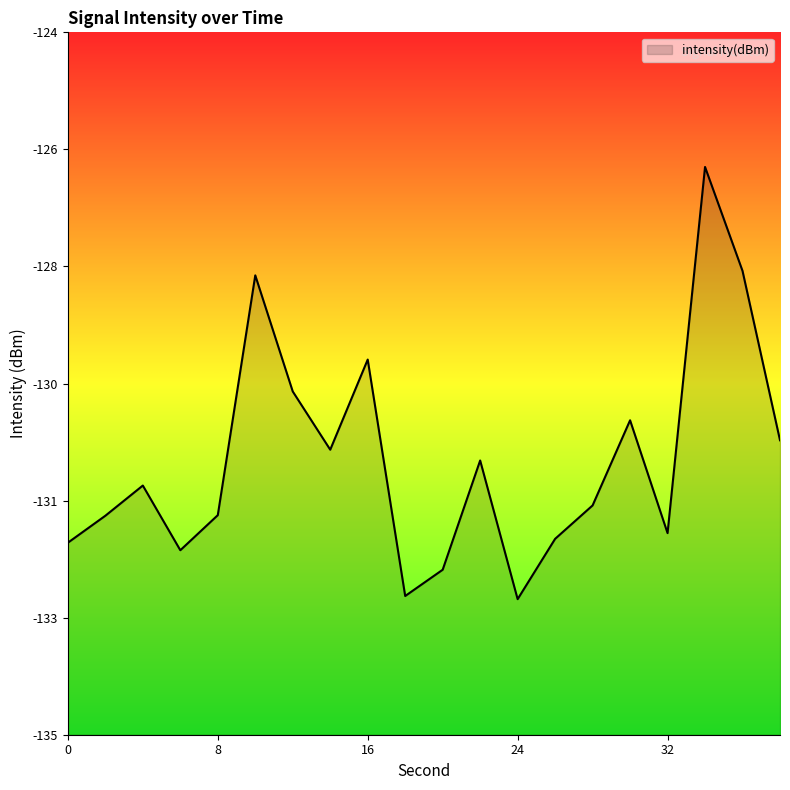

Which has a higher value, 8 or 2?

8